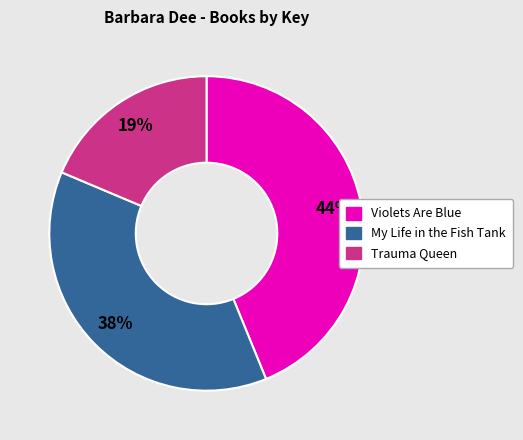

Which has a higher value, Trauma Queen or Violets Are Blue?

Violets Are Blue